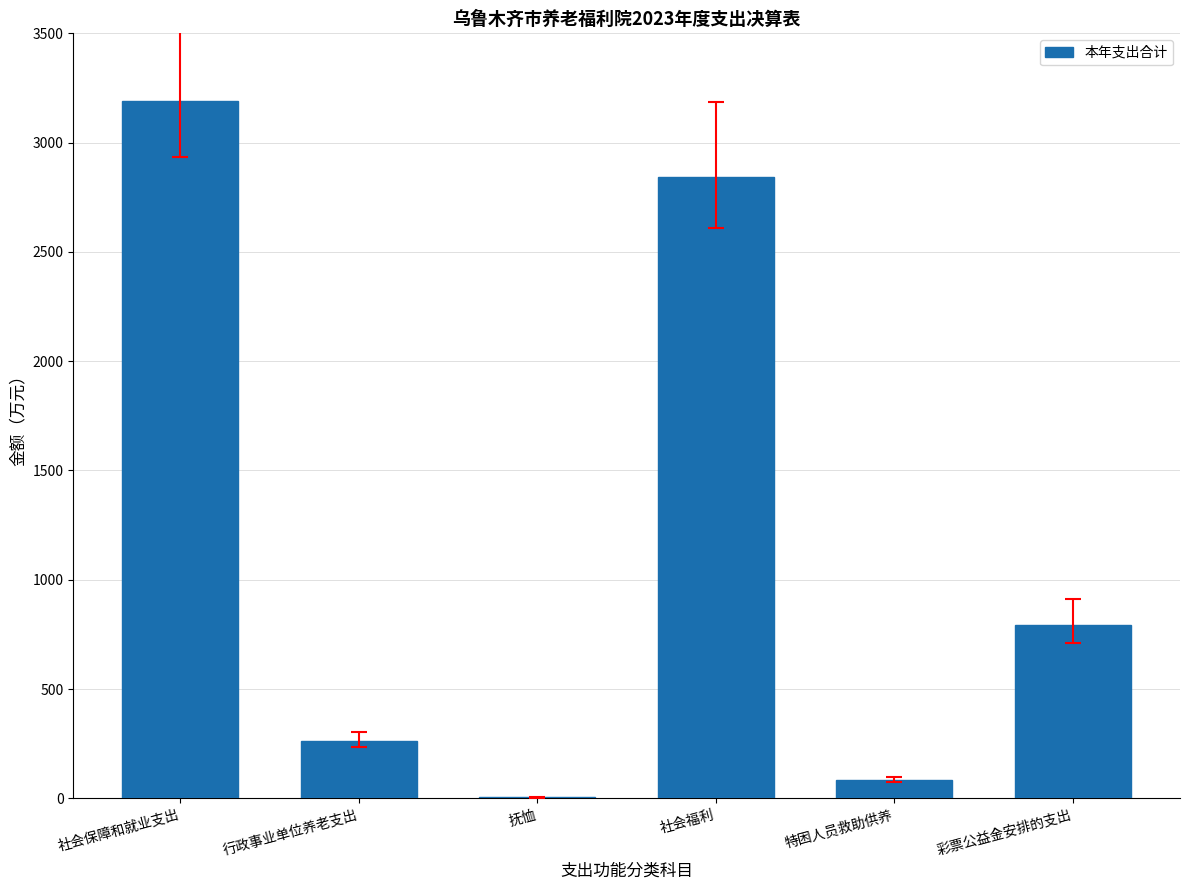

Reading right to left, what are all the values shown in this chart?

彩票公益金安排的支出=791.7	特困人员救助供养=84.3	社会福利=2841.0	抚恤=4.0	行政事业单位养老支出=263.1	社会保障和就业支出=3192.4